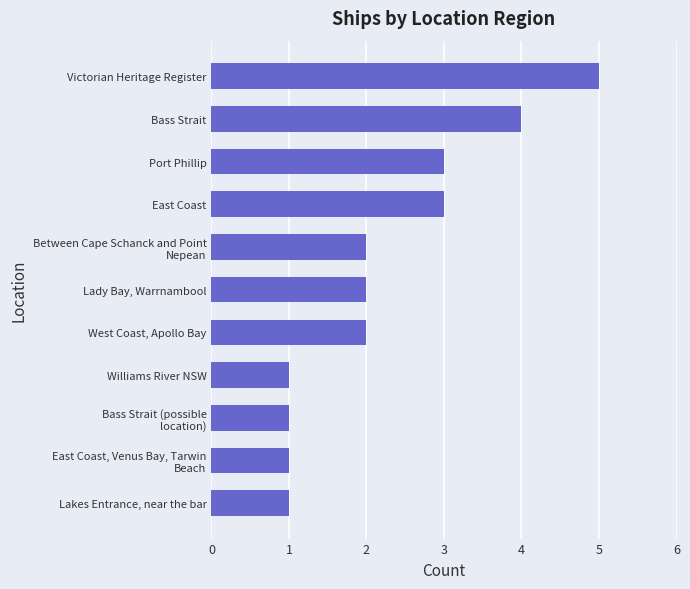

What is the minimum value shown in the chart?

1